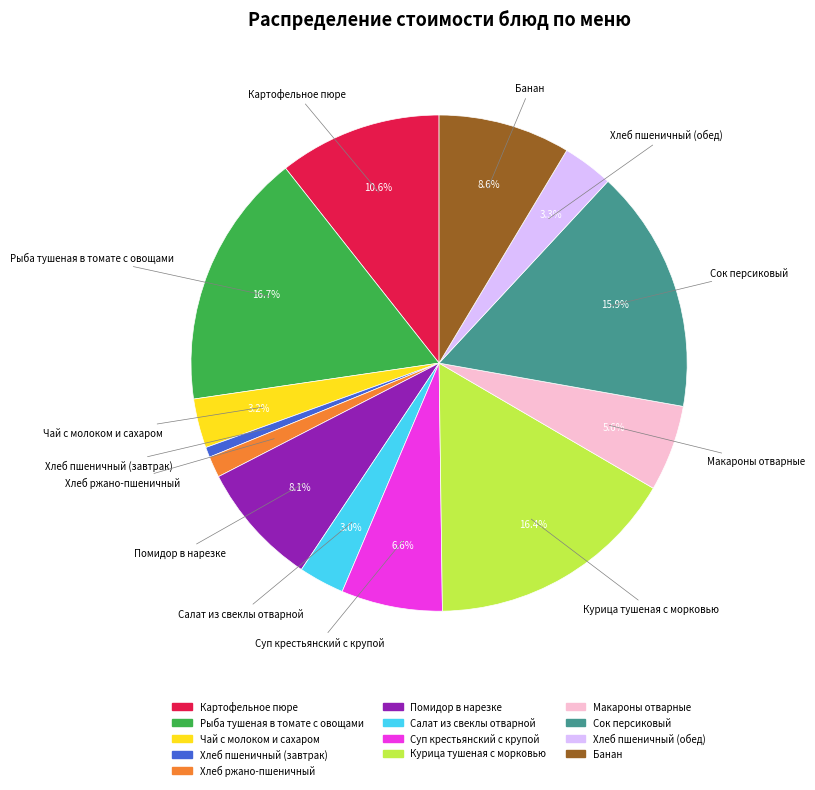

To the nearest percent, what is the combined percentage of Макароны отварные and Хлеб пшеничный (завтрак)?

6%